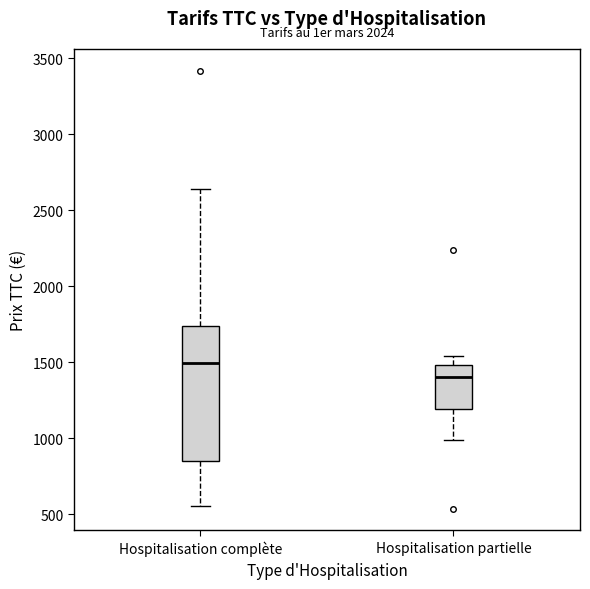

Which box is the tallest, from its lower edge to its upper edge?

Hospitalisation complète